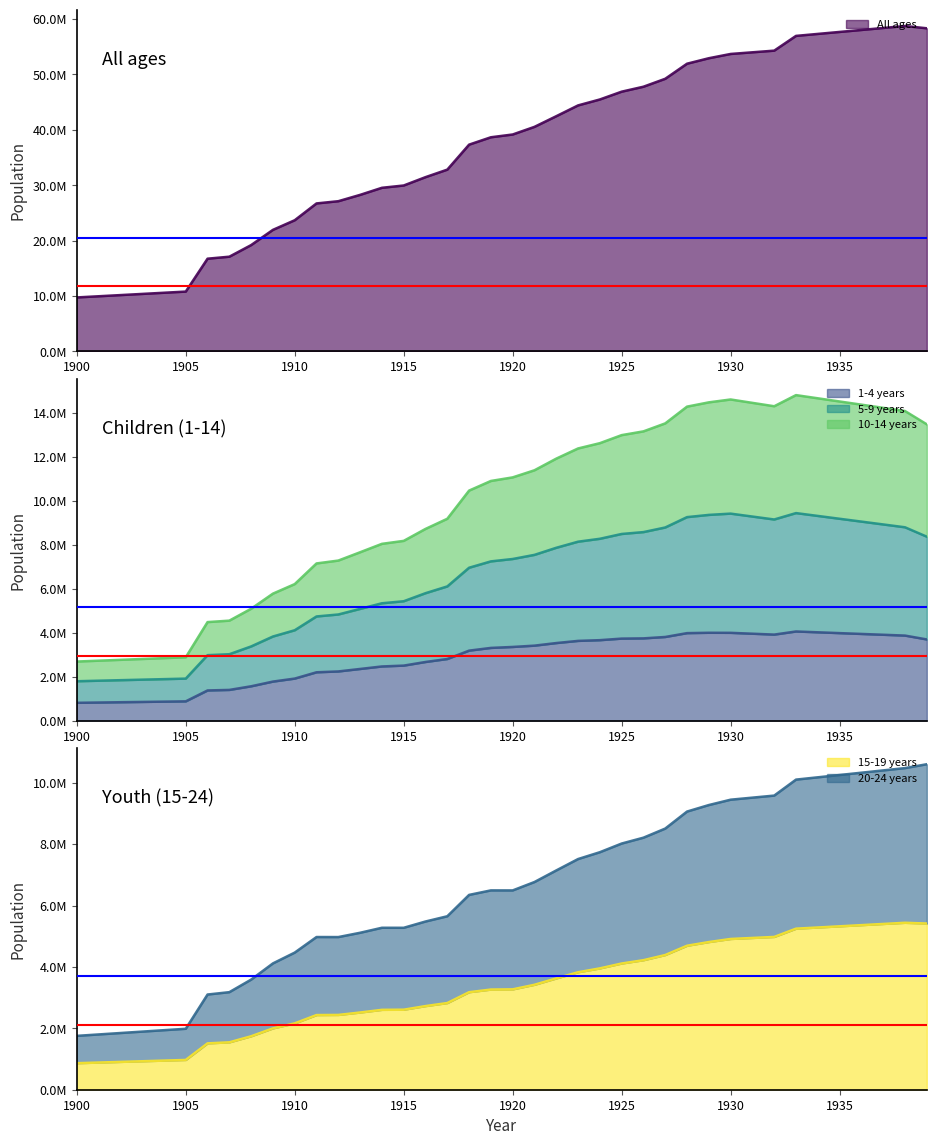

True or false: 10-14 years has more than 0 points higher than both neighbors.

True